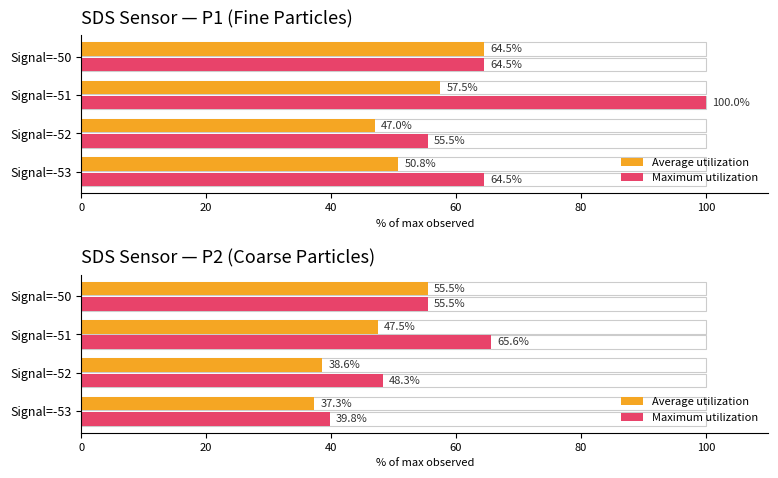

List the series in order of their overall mean, lowest first.

Average utilization, Maximum utilization